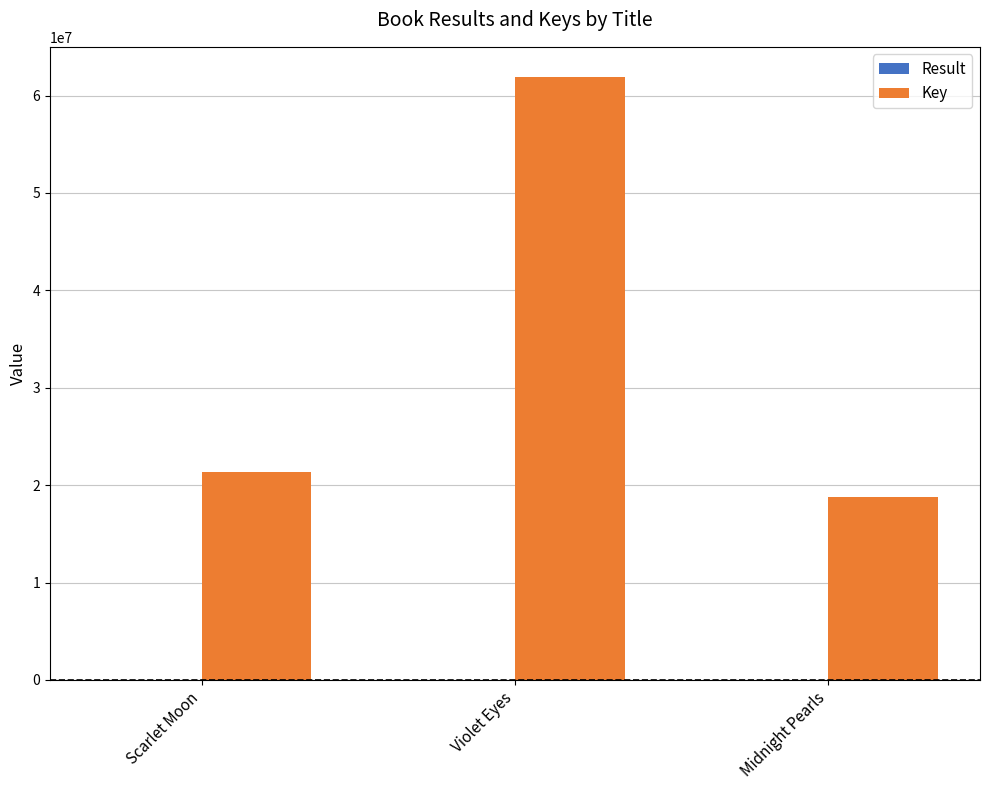

Is it true that Key equals 97144292 at Violet Eyes?

False